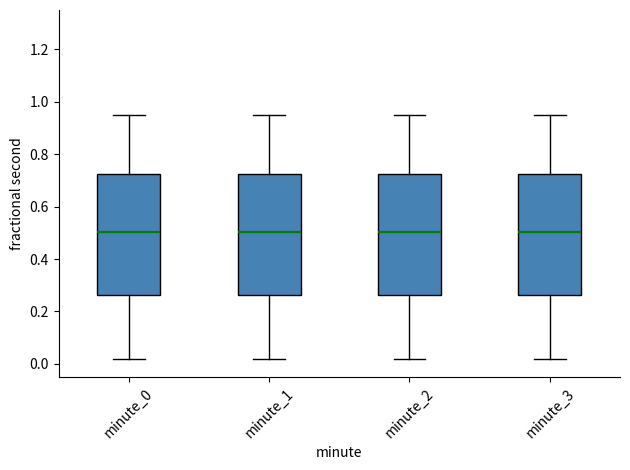

Reading left to right, read every box against the y-axis: the position of its median line, the range the box covers, and the ends of its whiskers. The values are not printed on the chart, so give them approximately, as read against the axis.

minute_0: median 0.50, box 0.26 to 0.72, whiskers 0.02 to 0.96
minute_1: median 0.50, box 0.26 to 0.72, whiskers 0.02 to 0.96
minute_2: median 0.50, box 0.26 to 0.72, whiskers 0.02 to 0.96
minute_3: median 0.50, box 0.26 to 0.72, whiskers 0.02 to 0.96